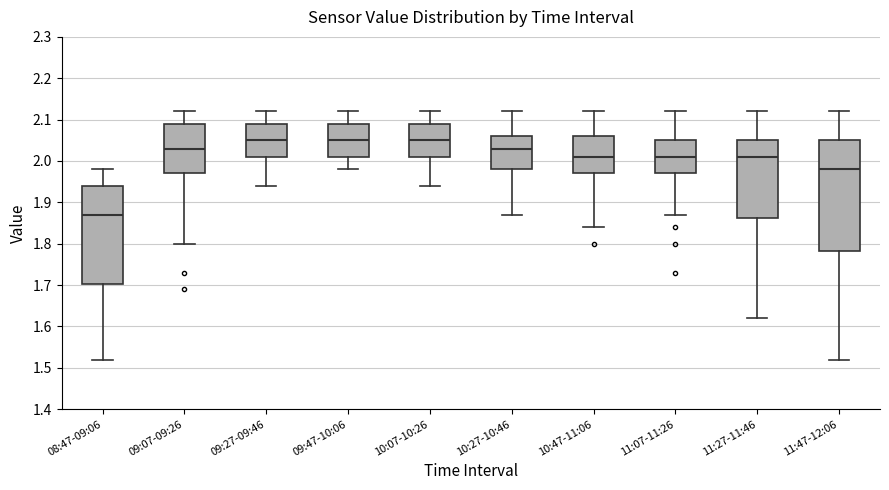

Reading left to right, read every box against the y-axis: the position of its median line, the range the box covers, and the ends of its whiskers. The values are not printed on the chart, so give them approximately, as read against the axis.

08:47-09:06: median 1.87, box 1.70 to 1.94, whiskers 1.52 to 1.98
09:07-09:26: median 2.03, box 1.97 to 2.09, whiskers 1.80 to 2.12
09:27-09:46: median 2.05, box 2.01 to 2.09, whiskers 1.94 to 2.12
09:47-10:06: median 2.05, box 2.01 to 2.09, whiskers 1.98 to 2.12
10:07-10:26: median 2.05, box 2.01 to 2.09, whiskers 1.94 to 2.12
10:27-10:46: median 2.03, box 1.98 to 2.06, whiskers 1.87 to 2.12
10:47-11:06: median 2.01, box 1.97 to 2.06, whiskers 1.84 to 2.12
11:07-11:26: median 2.01, box 1.97 to 2.05, whiskers 1.87 to 2.12
11:27-11:46: median 2.01, box 1.86 to 2.05, whiskers 1.62 to 2.12
11:47-12:06: median 1.98, box 1.78 to 2.05, whiskers 1.52 to 2.12